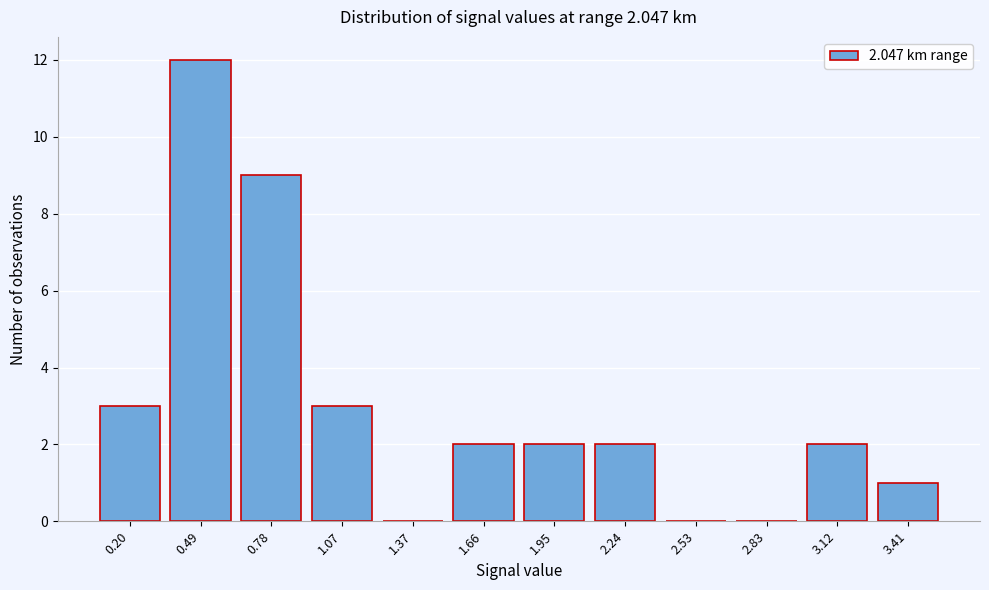

Reading left to right, extract all data points from this chart.

0.20=3	0.49=12	0.78=9	1.07=3	1.37=0	1.66=2	1.95=2	2.24=2	2.53=0	2.83=0	3.12=2	3.41=1